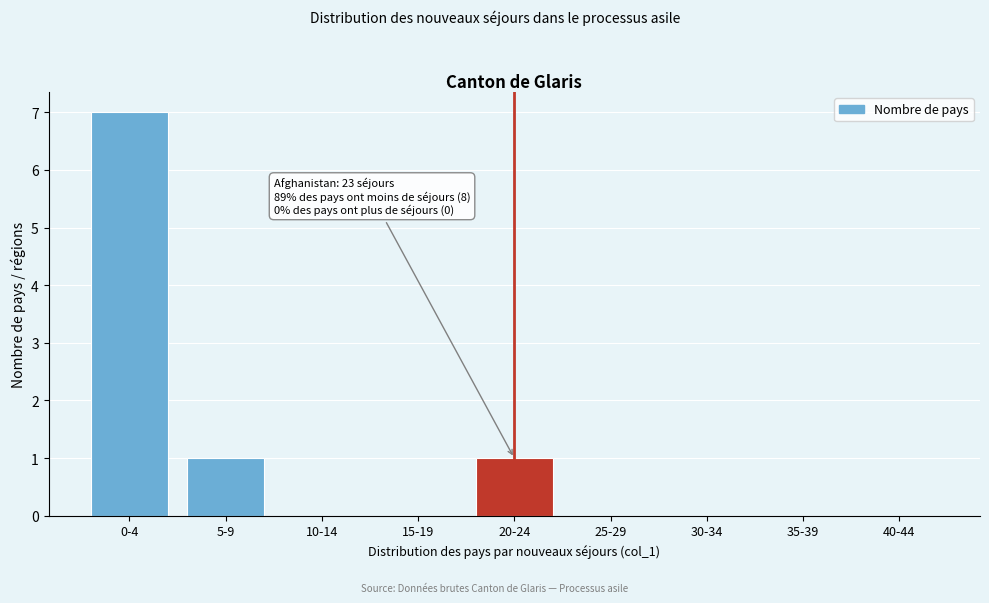

Reading left to right, transcribe all the data shown in this chart.

0-4=7	5-9=1	10-14=0	15-19=0	20-24=1	25-29=0	30-34=0	35-39=0	40-44=0